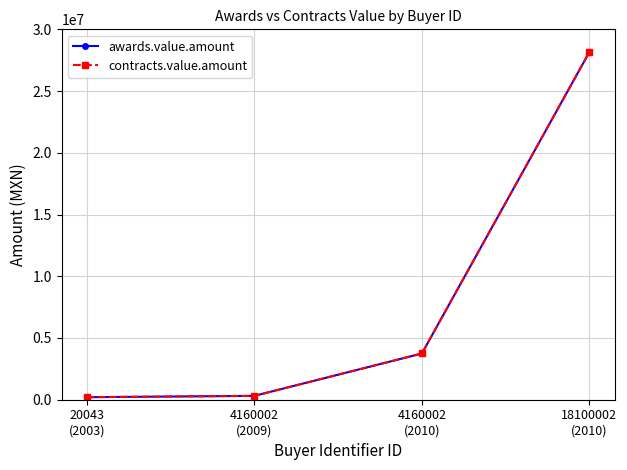

Is this an area chart (filled region under the line)?

No